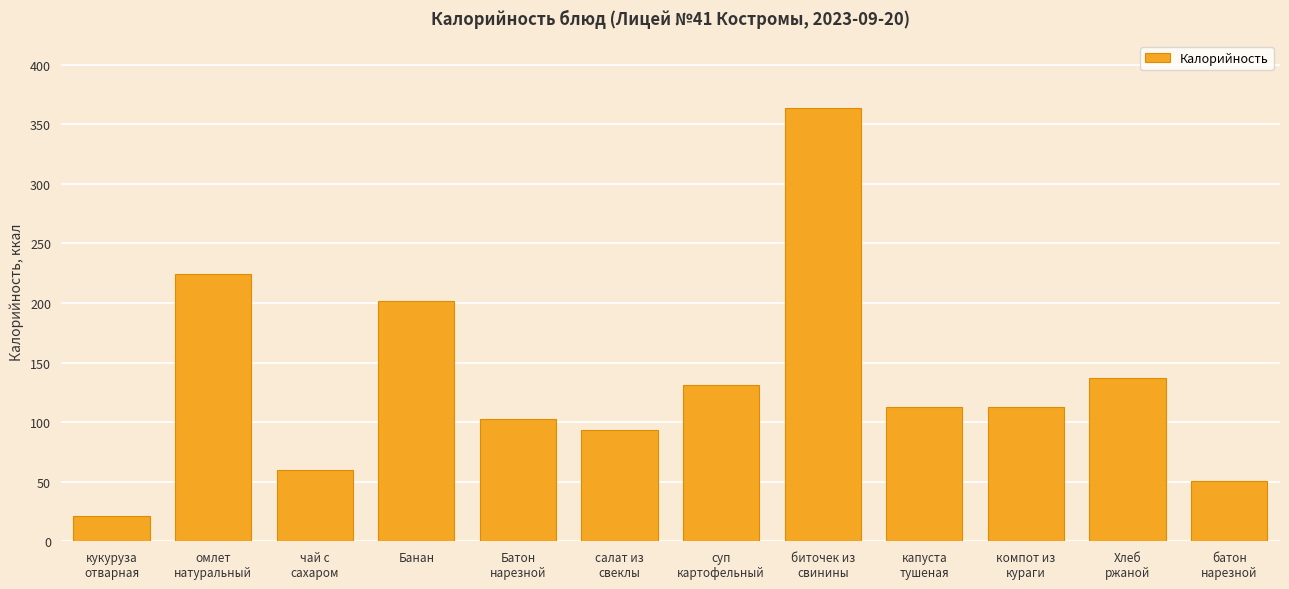

At which label does the data first exceed 113?

омлет
натуральный